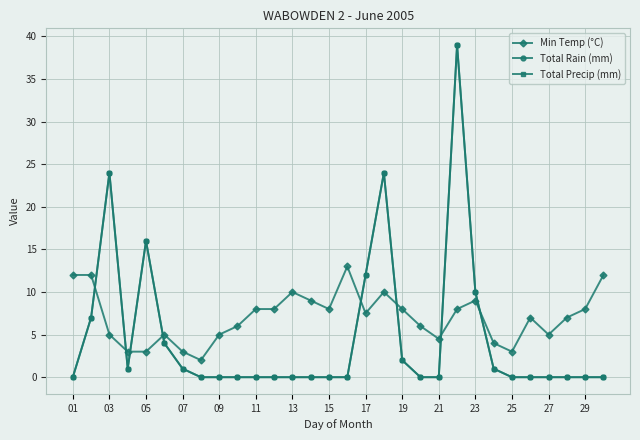

Does the chart display data point markers on the line(s)?

Yes